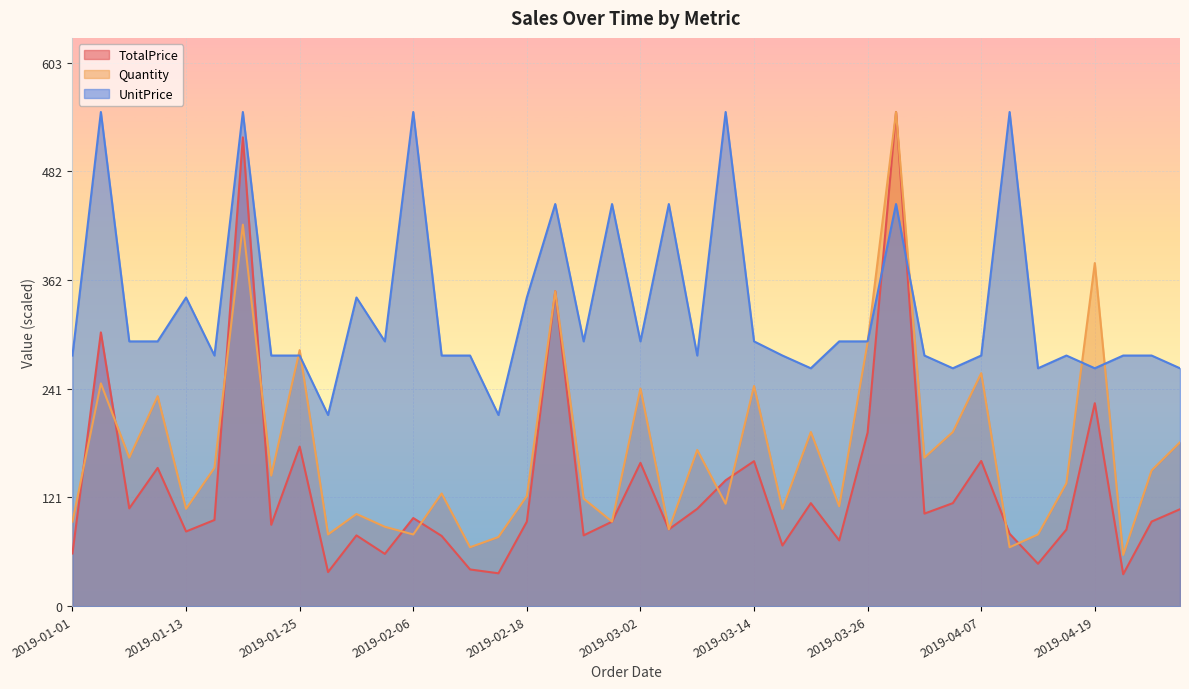

At which label does TotalPrice first exceed 95?

2019-01-04